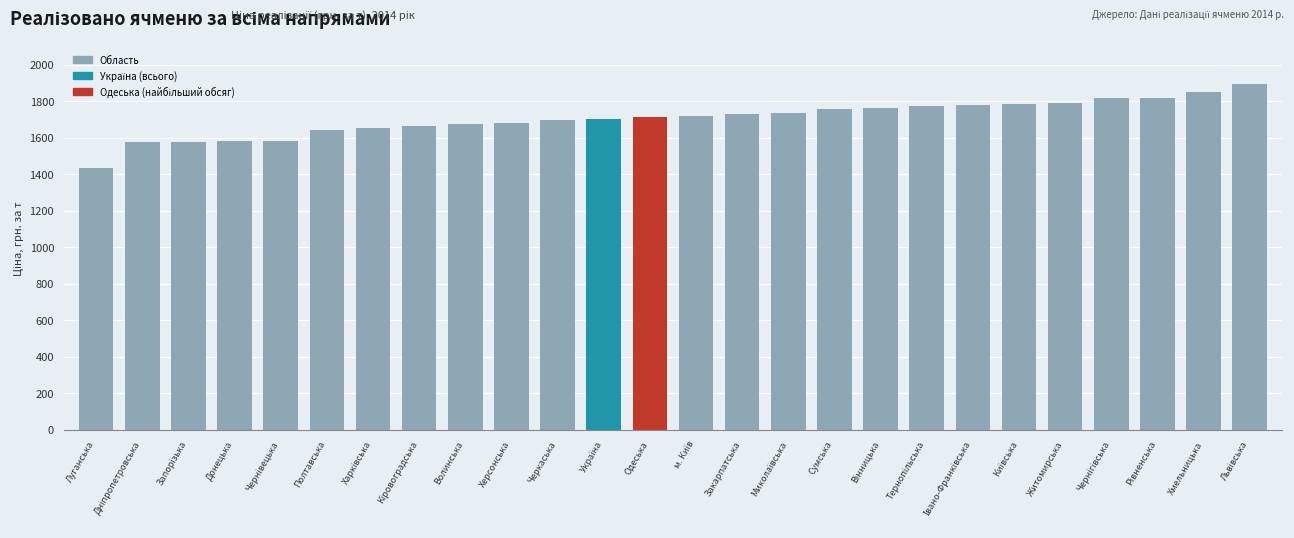

What is the difference between the second highest and minimum values?

418.5